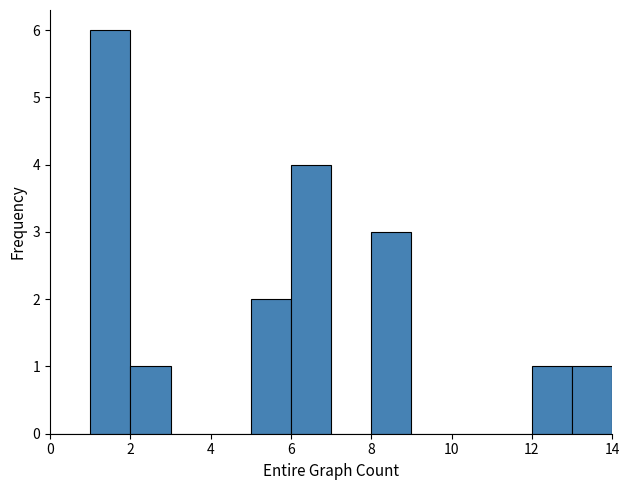

Reading left to right, list every bar in this chart as the range it spans on the x-axis followed by its height. The values are not printed on the chart, so give them approximately, as read against the axis.

0 to 1: 0
1 to 2: 6
2 to 3: 1
3 to 4: 0
4 to 5: 0
5 to 6: 2
6 to 7: 4
7 to 8: 0
8 to 9: 3
9 to 10: 0
10 to 11: 0
11 to 12: 0
12 to 13: 1
13 to 14: 1